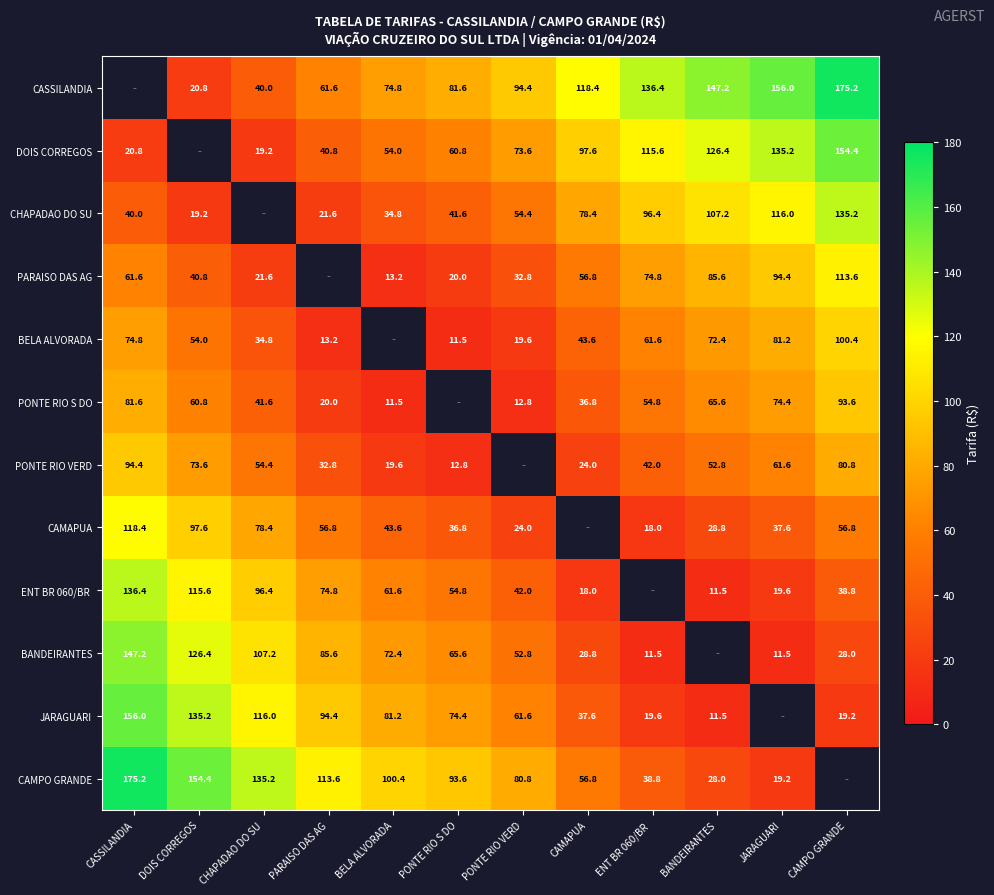

Is the value of JARAGUARI at CHAPADAO DO SU greater than the value of PONTE RIO S DO at BELA ALVORADA?

Yes